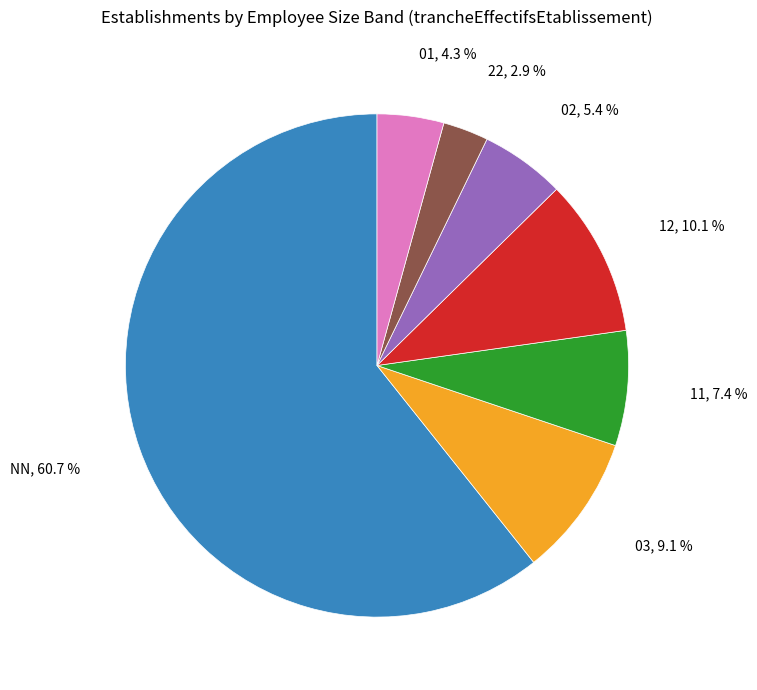

Is it true that NN is 50% of the pie?

False